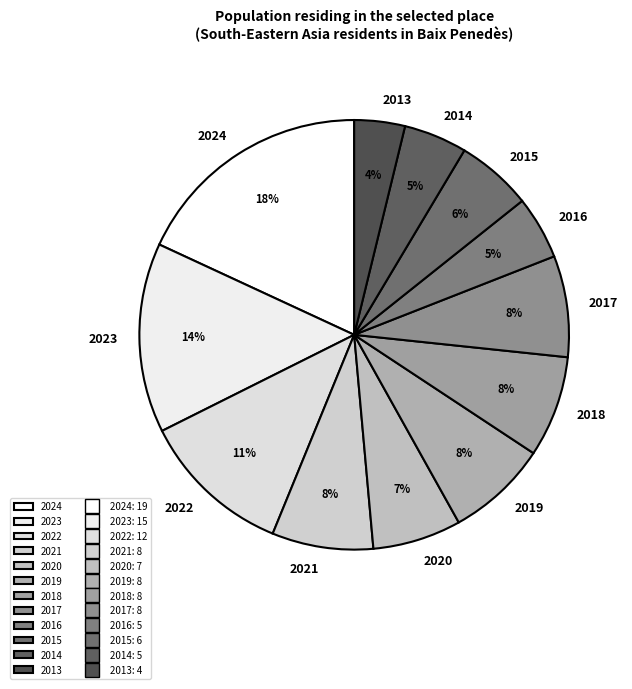

Is it true that 2014 is 11% of the pie?

False